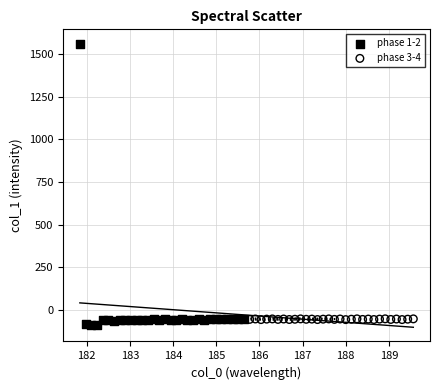

Which series reaches the maximum Y coordinate?

phase 1-2